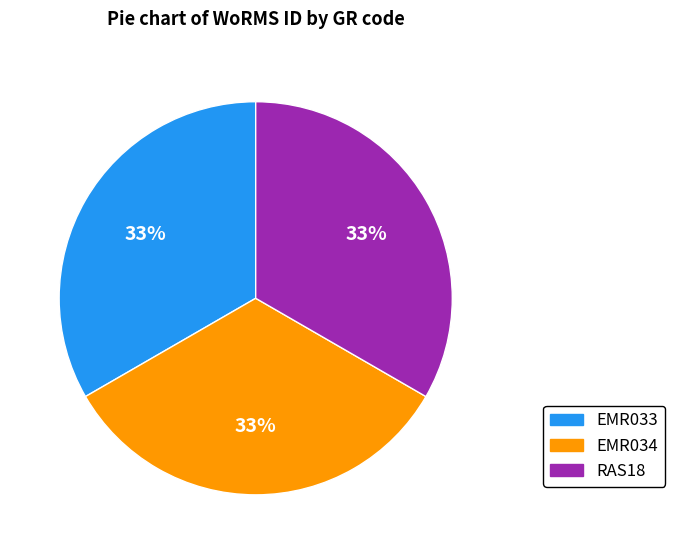

What is the ratio of the value at EMR033 to the value at EMR034?

1.0